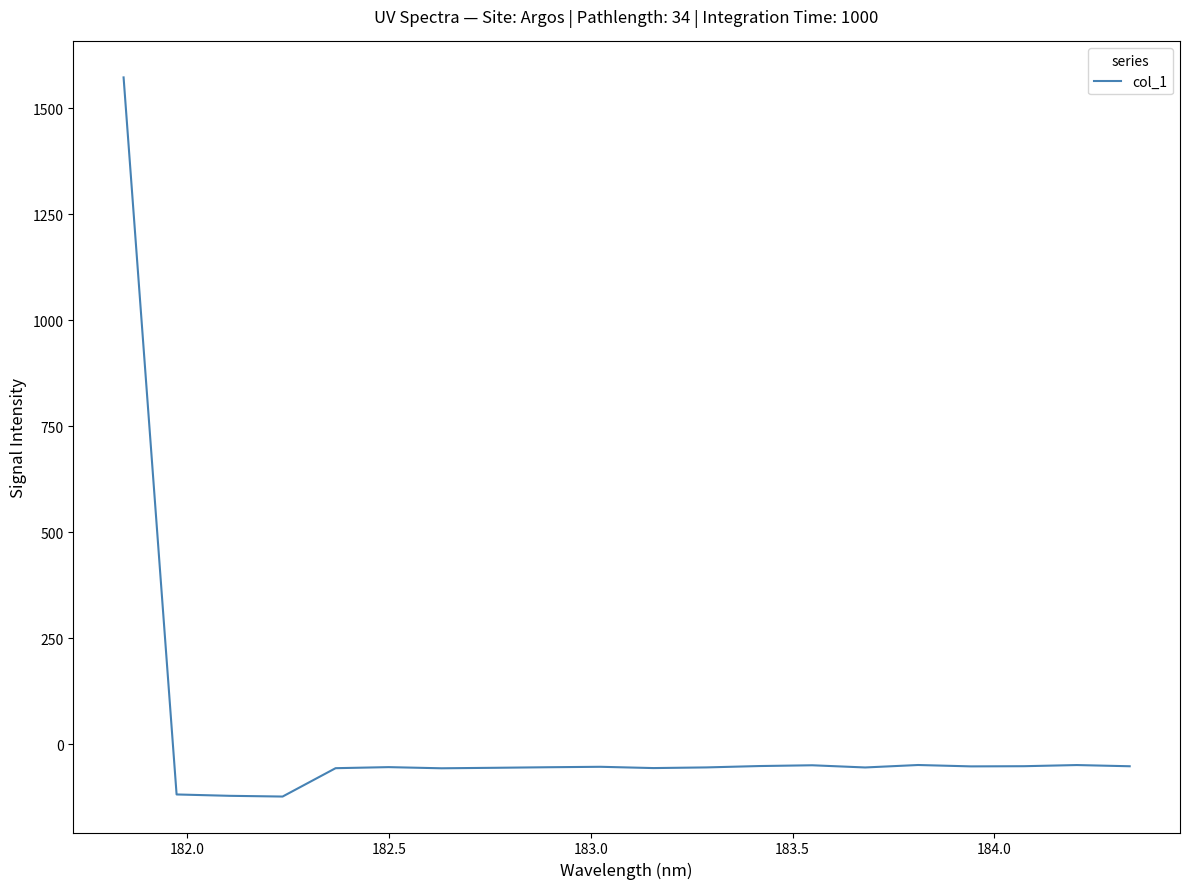

What is the maximum value shown in the chart?

1573.2